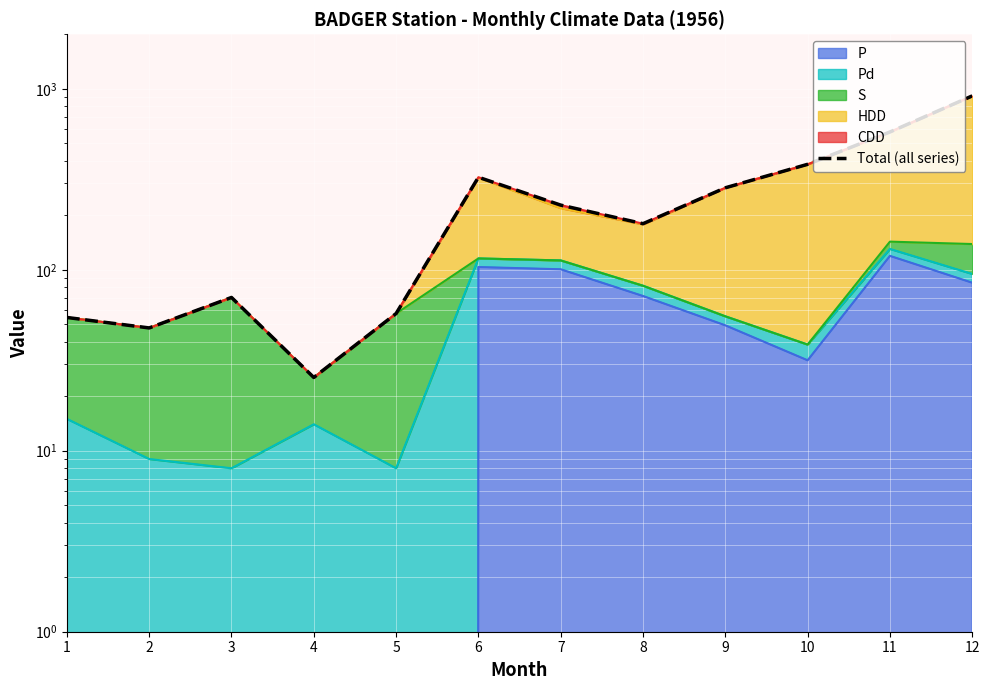

The chart shows a value of 1013.7 at 11. True or false?

False